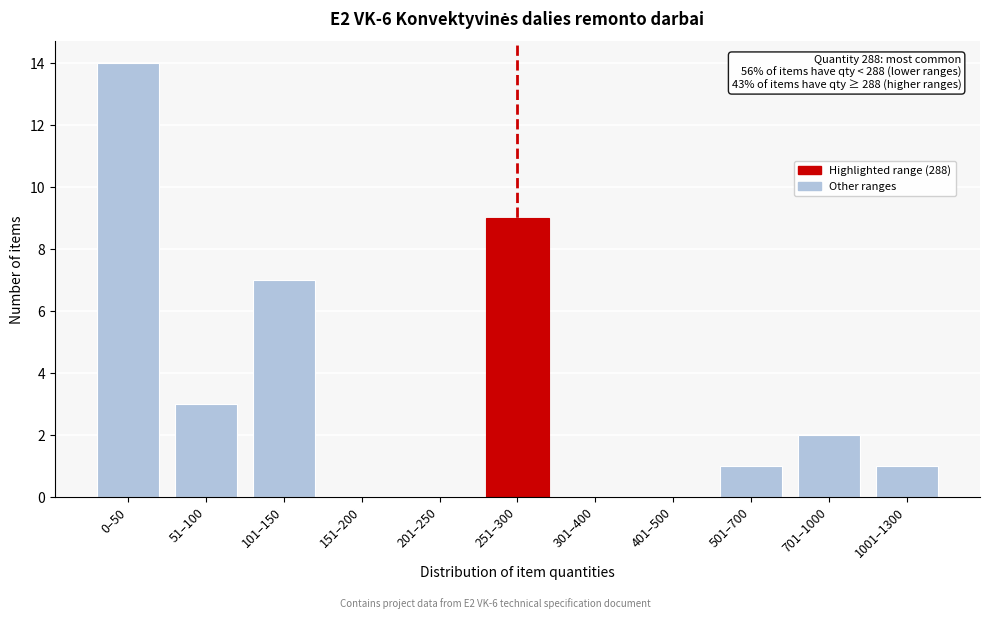

Reading left to right, list all the values displayed in this chart.

0–50=14	51–100=3	101–150=7	151–200=0	201–250=0	251–300=9	301–400=0	401–500=0	501–700=1	701–1000=2	1001–1300=1